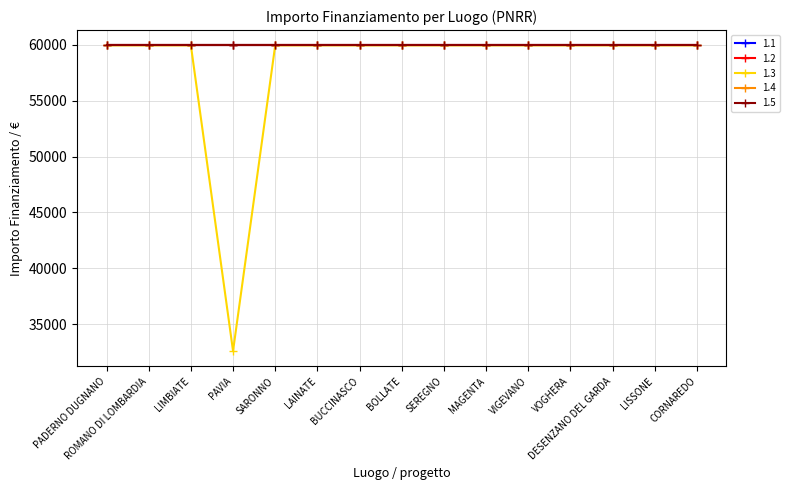

Which series has the widest spread of values?

1.3